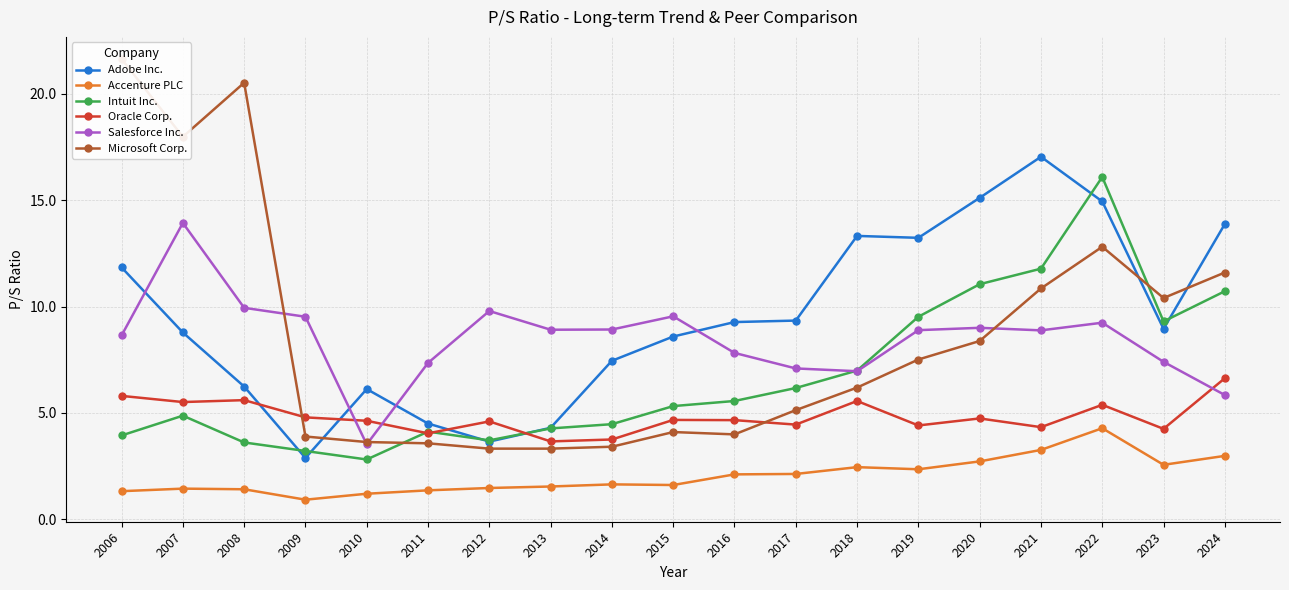

How many categories are shown in the chart?

19